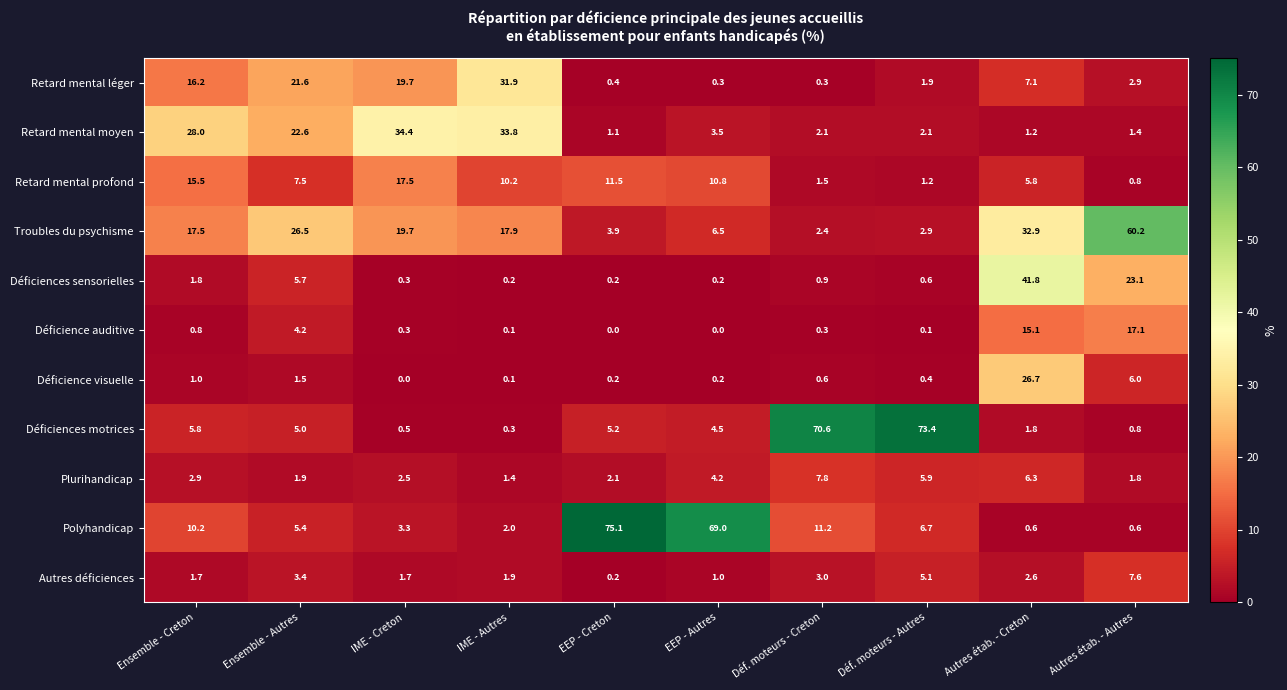

The value of Polyhandicap at Autres étab. - Creton is 0.6. True or false?

True